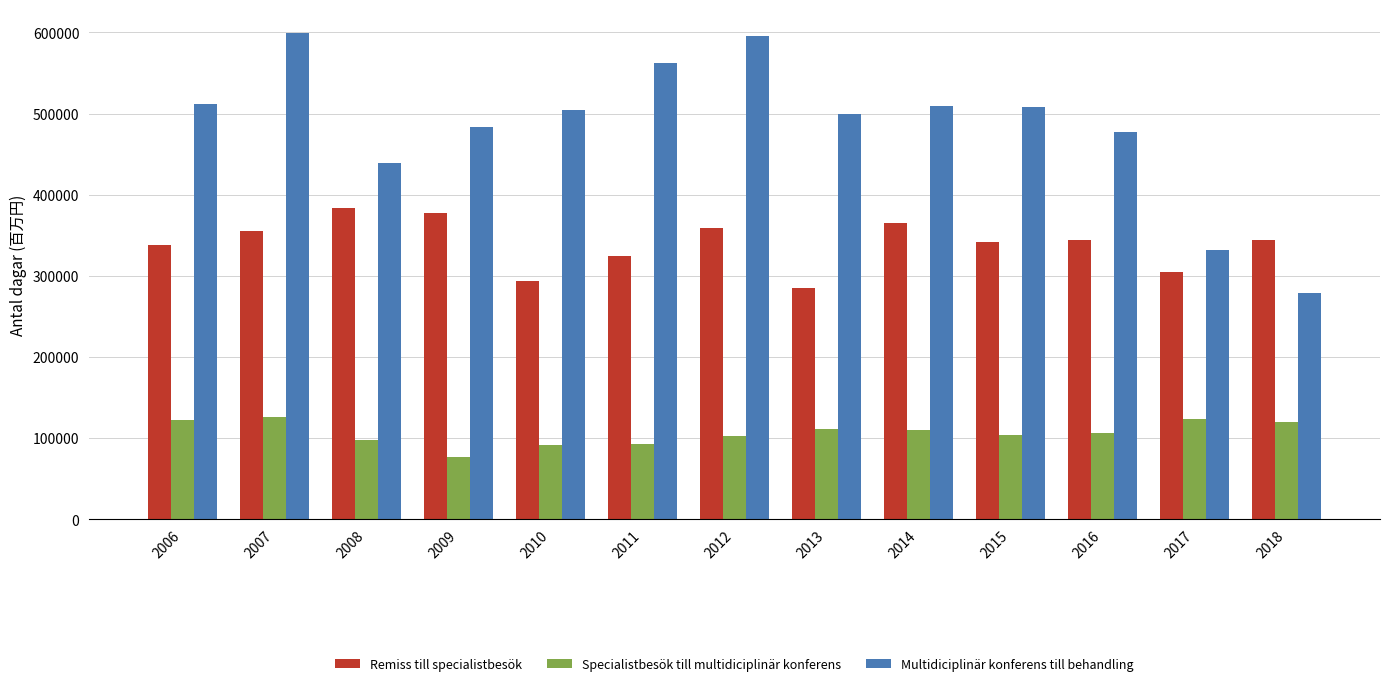

Read the Multidiciplinär konferens till behandling value at 2013.

499711.4